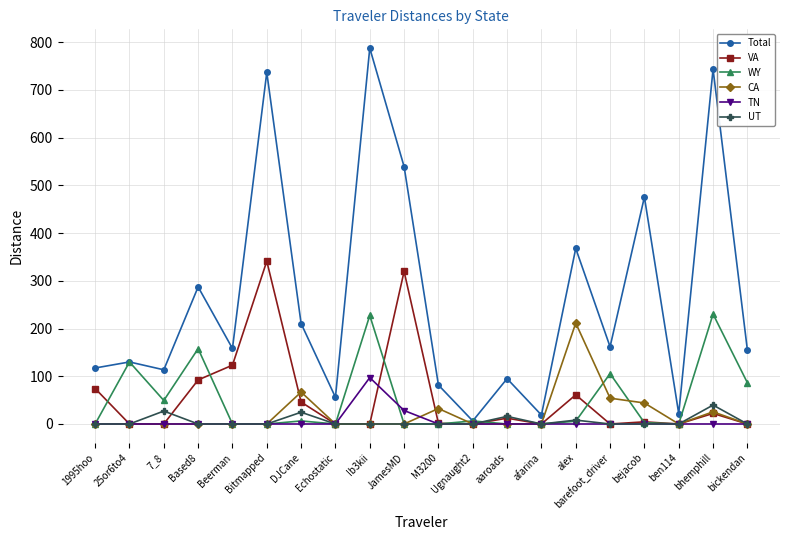

How many values in the TN series exceed 0?

2